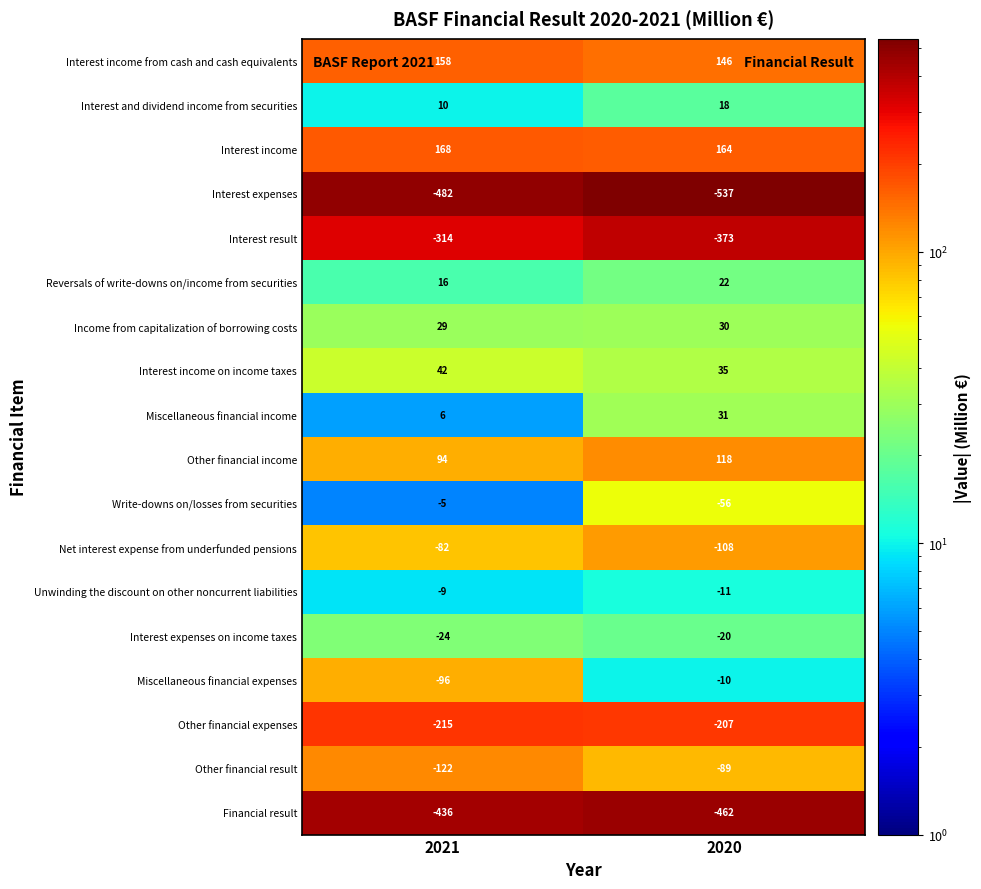

What is the sum of the Interest expenses values at 2020 and 2021?

-1019